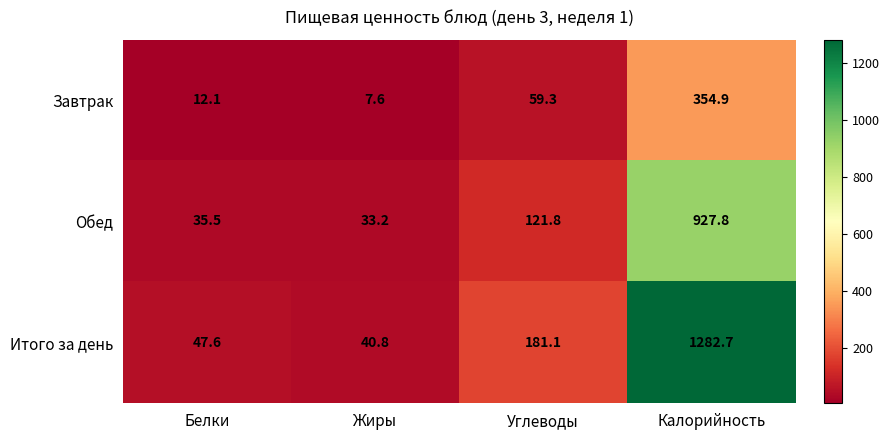

Reading left to right, list all the values displayed in this chart.

Завтрак: 12.1	7.6	59.3	354.9
Обед: 35.5	33.2	121.8	927.8
Итого за день: 47.6	40.8	181.1	1282.7